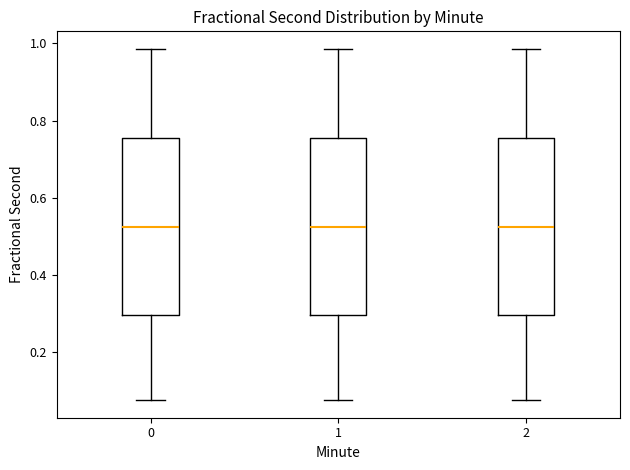

Where does the median line of the box at x = 0 sit on the y-axis? The values are not printed on the chart, so give them approximately, as read against the axis.

0.52